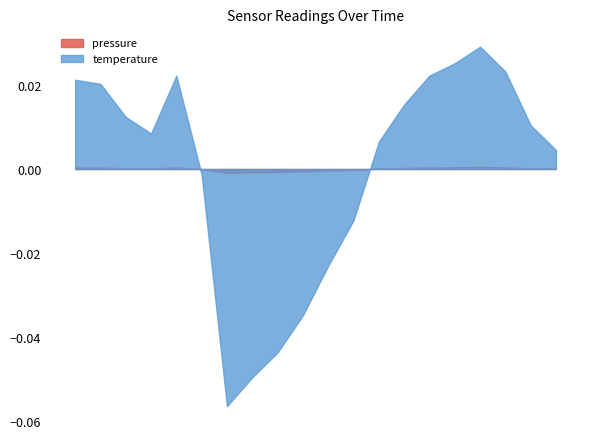

Which category has the highest value in the temperature series?

03:47